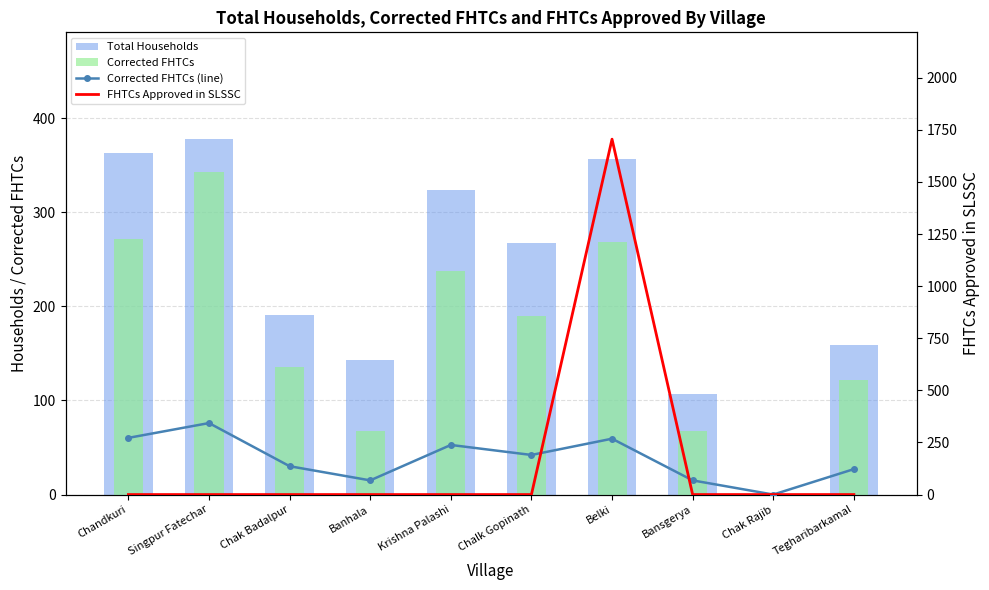

True or false: FHTCs Approved in SLSSC has a value of -882 at Chalk Gopinath.

False